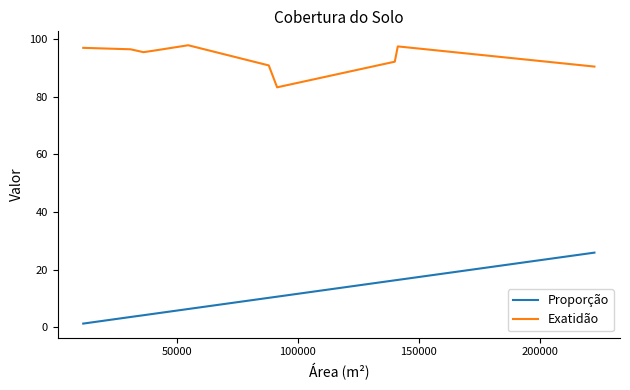

What is the difference between the maximum and minimum values in the Exatidão series?

14.6